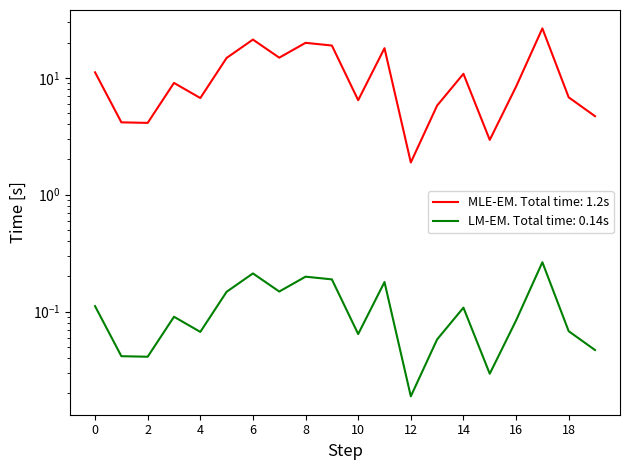

Reading left to right, list all the values displayed in this chart.

11.1	4.2	4.1	9.0	6.7	14.8	21.2	14.9	19.9	18.9	6.4	17.9	1.9	5.8	10.8	2.9	8.4	26.4	6.8	4.7